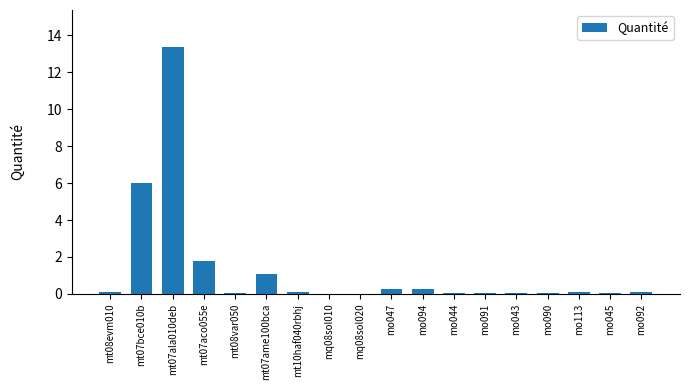

At which category does the chart reach its peak across all series?

mt07ala010deb